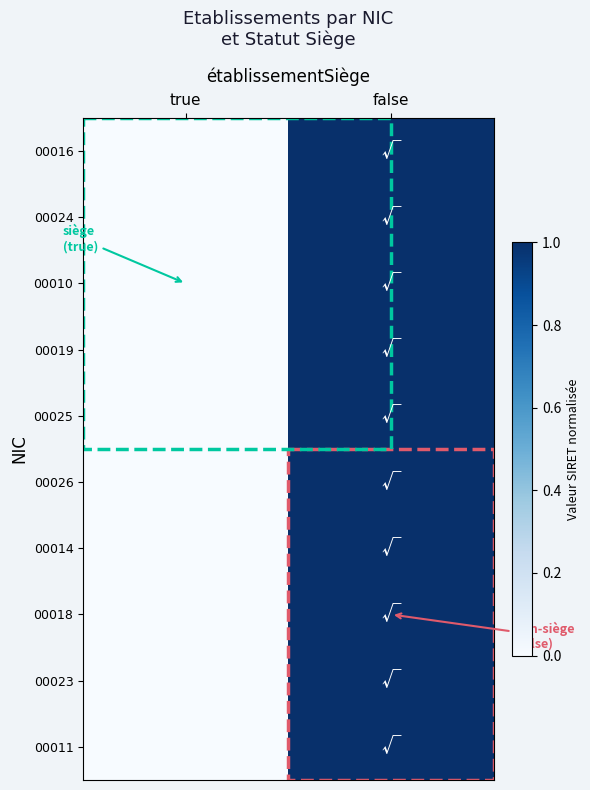

Rank the series by their maximum value, from highest to lowest.

00024, 00010, 00019, 00025, 00026, 00014, 00018, 00023, 00011, 00016